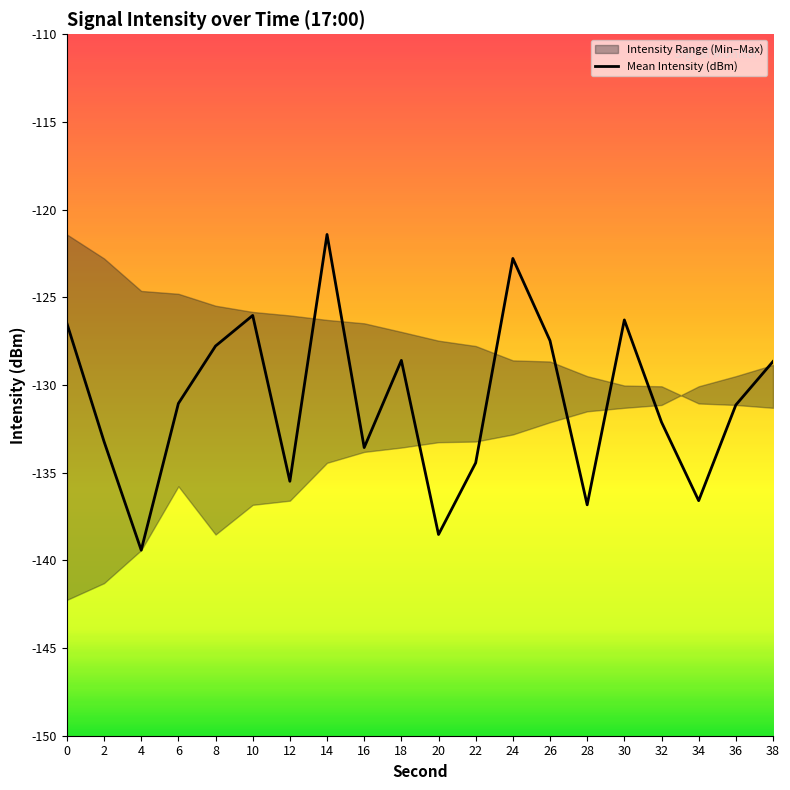

How many lines are shown in the chart?

1